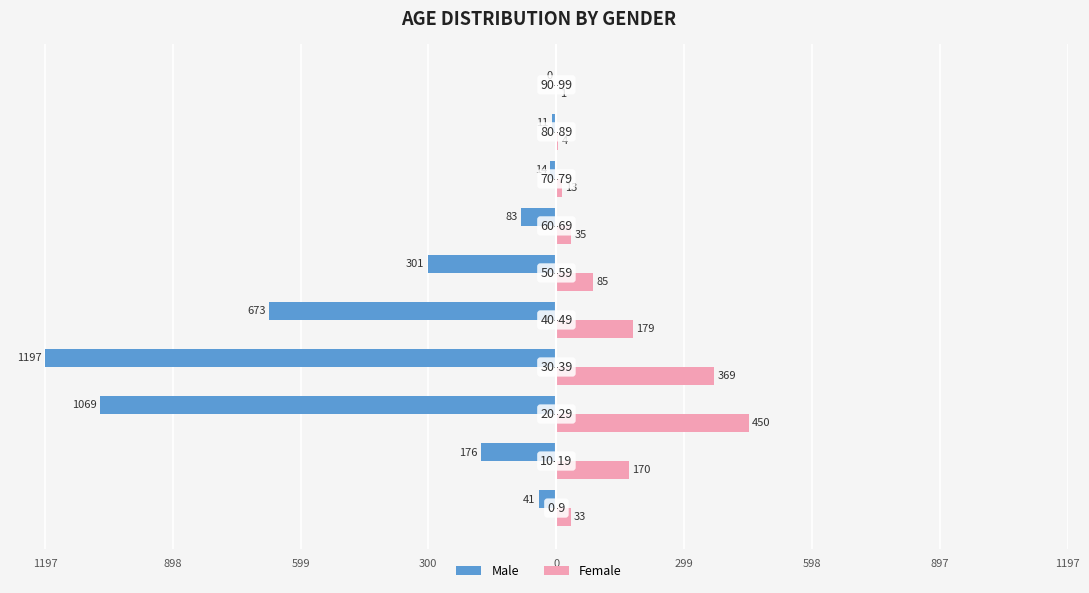

How many groups of bars are there?

10